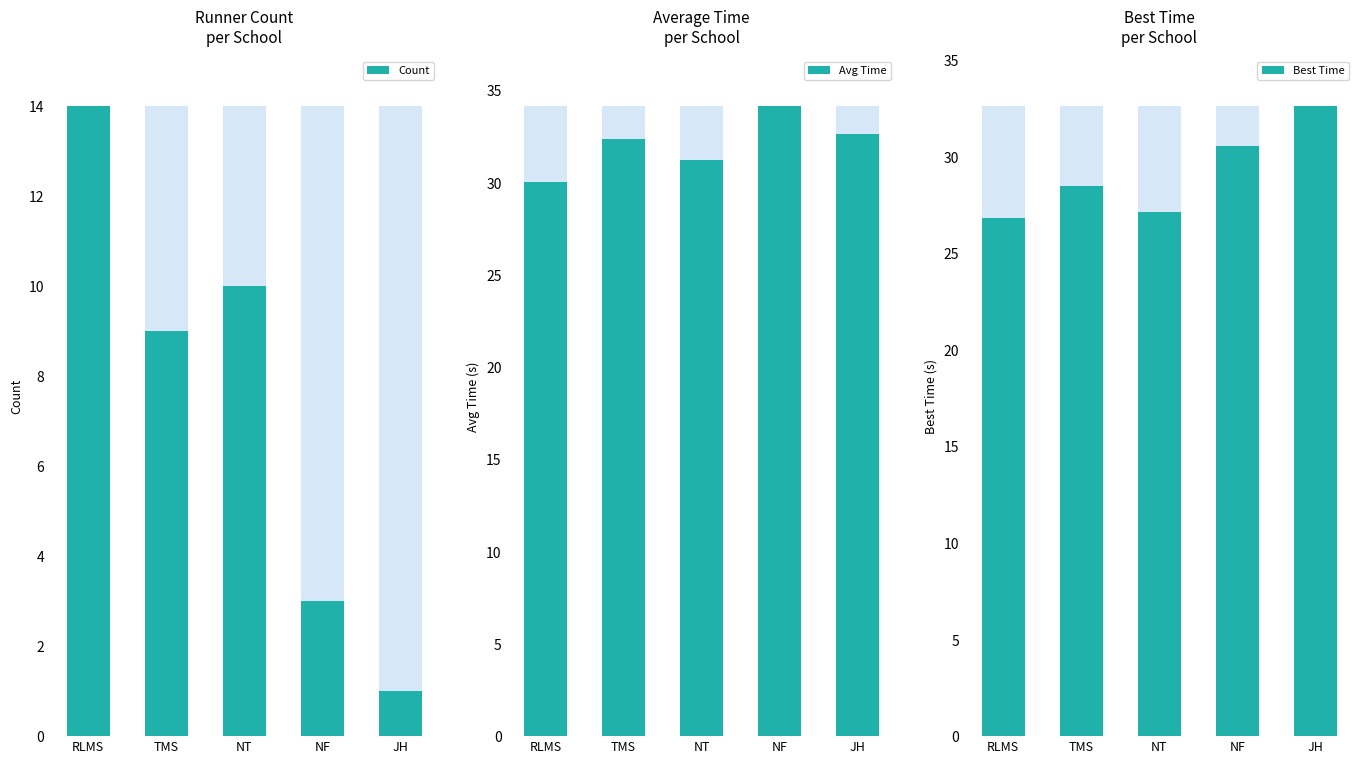

Does the chart contain stacked bars?

No